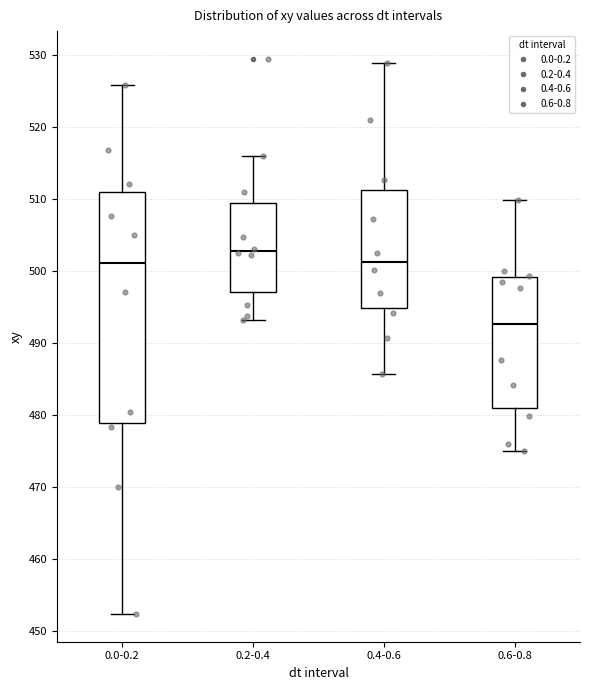

Where does the lower whisker of the box for 0.4-0.6 end on the y-axis? The values are not printed on the chart, so give them approximately, as read against the axis.

486